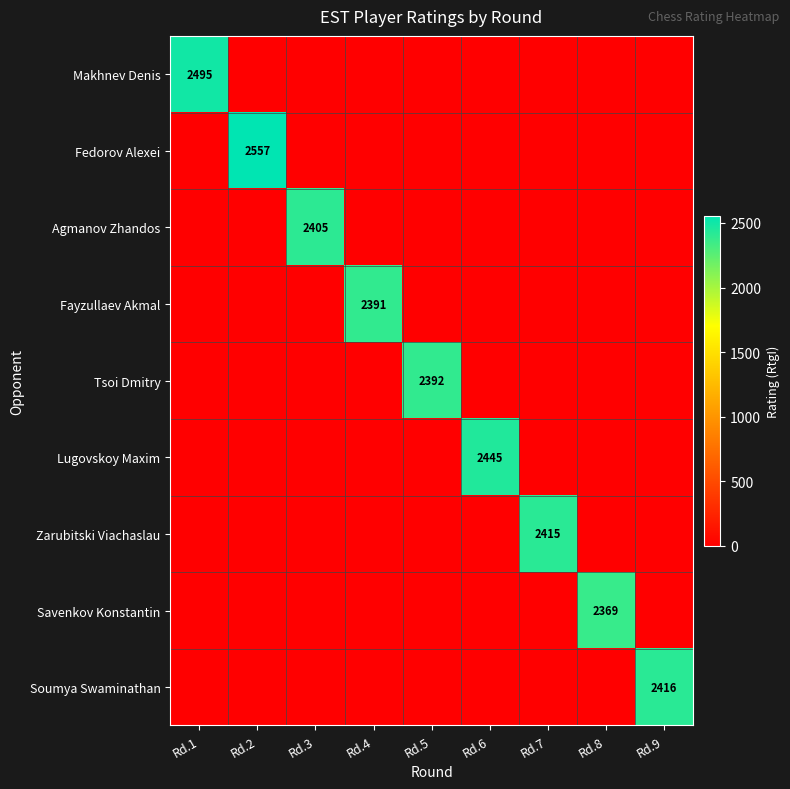

Which label corresponds to the smallest value in the chart?

Rd.2